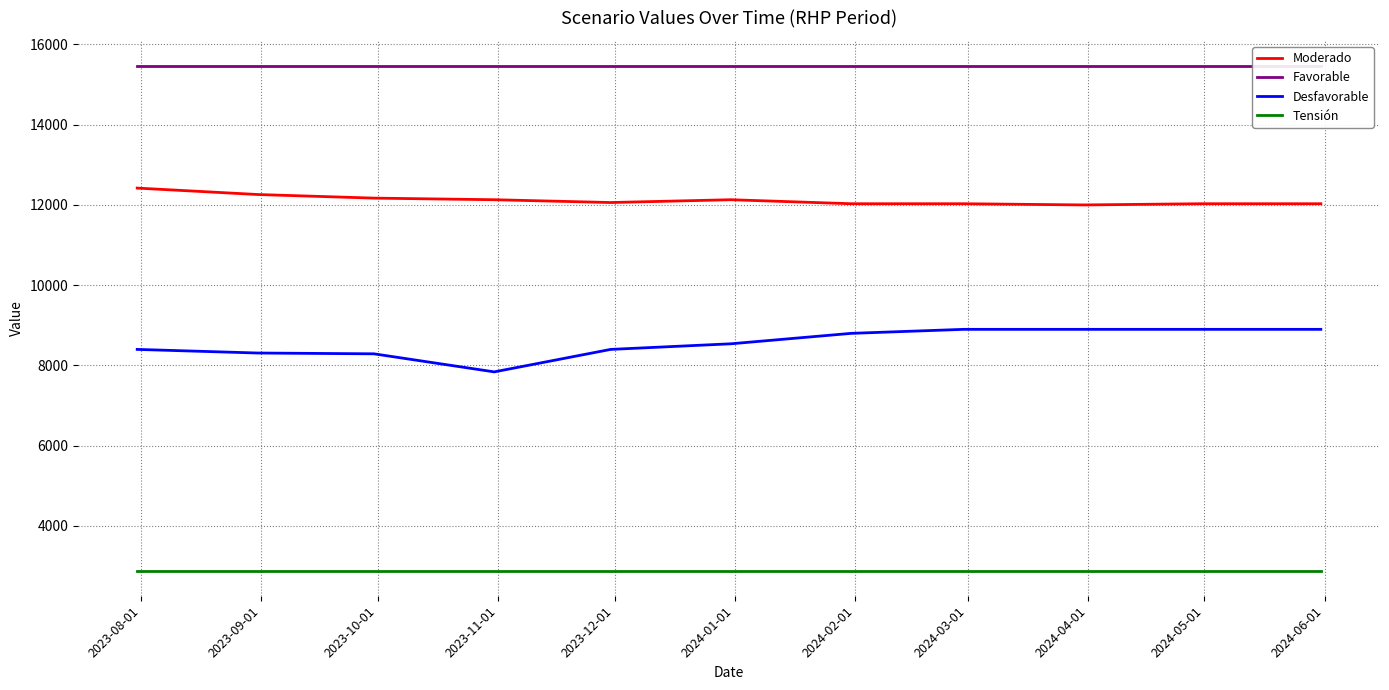

True or false: Desfavorable and Moderado intersect in this chart.

False